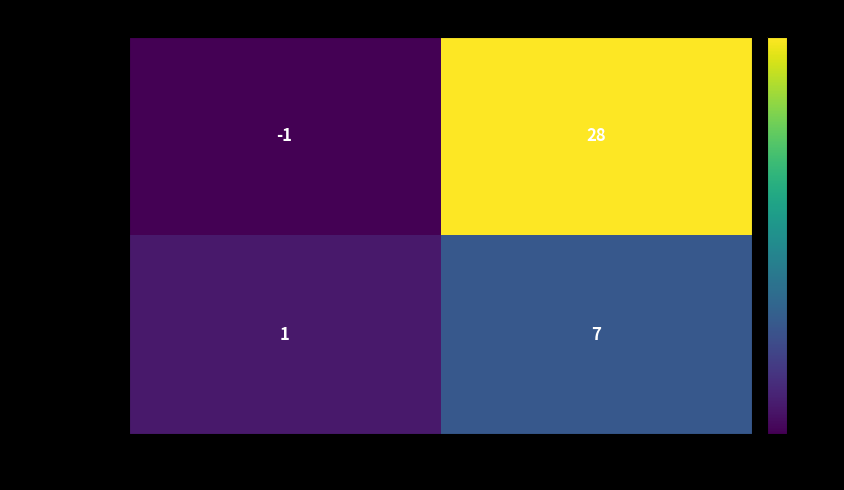

Is it true that 25bd2c313b7c… equals 28 at io_index?

True